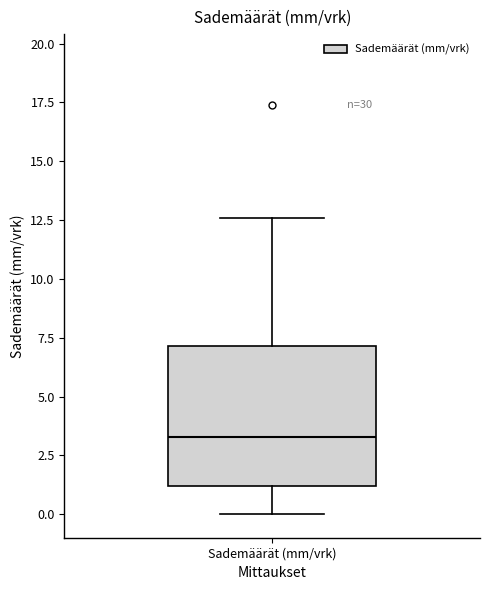

Read this box plot against the y-axis: the position of the median line, the range covered by the box, and the ends of both whiskers. The values are not printed on the chart, so give them approximately, as read against the axis.

median 3.5, box 1.0 to 7.0, whiskers 0.0 to 12.5